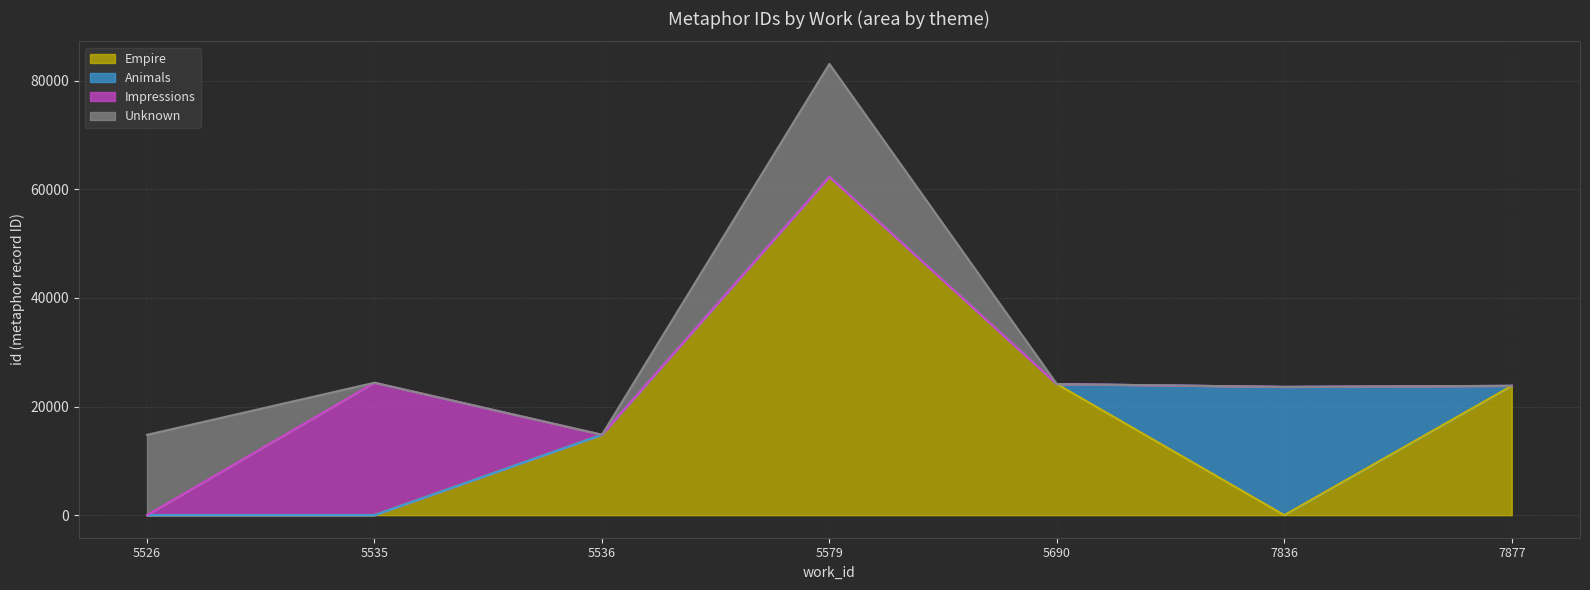

True or false: Empire (line) and Unknown (line) intersect in this chart.

False